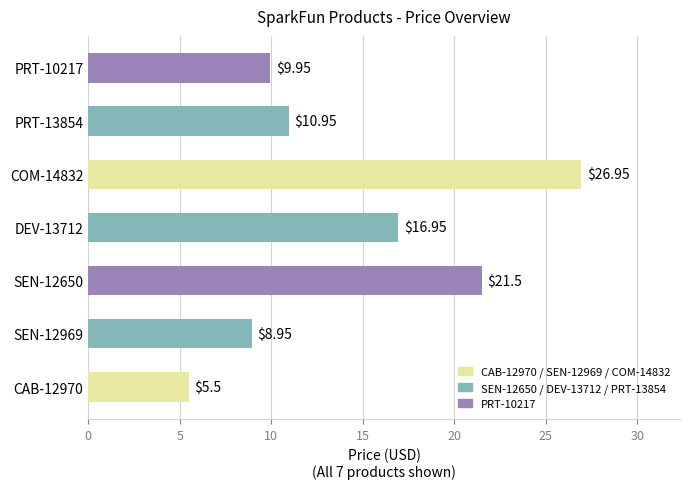

Rank the categories by value from lowest to highest.

CAB-12970, SEN-12969, PRT-10217, PRT-13854, DEV-13712, SEN-12650, COM-14832